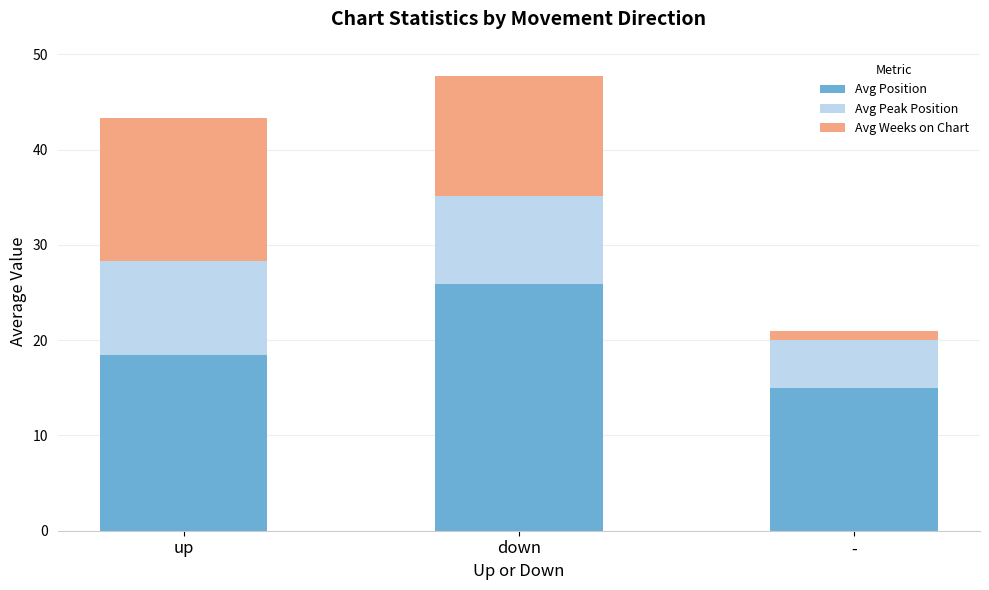

At which label is Avg Position closest to 20?

up